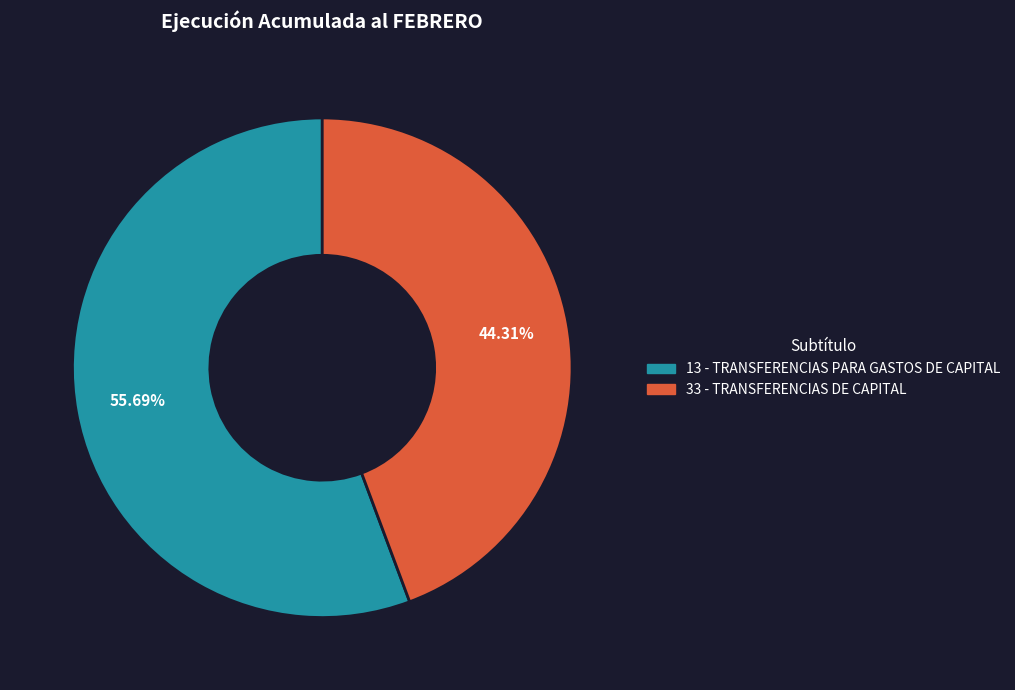

Does any single category account for the majority?

Yes